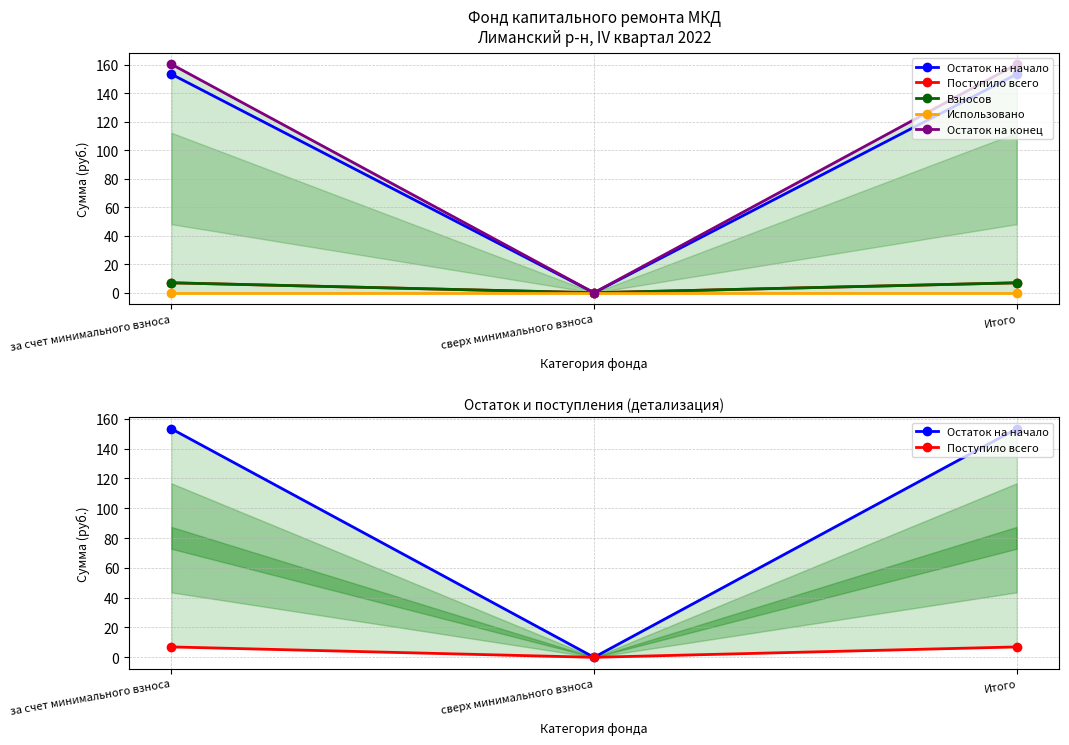

What is the difference between the highest and lowest values at за счет минимального взноса?

160.3